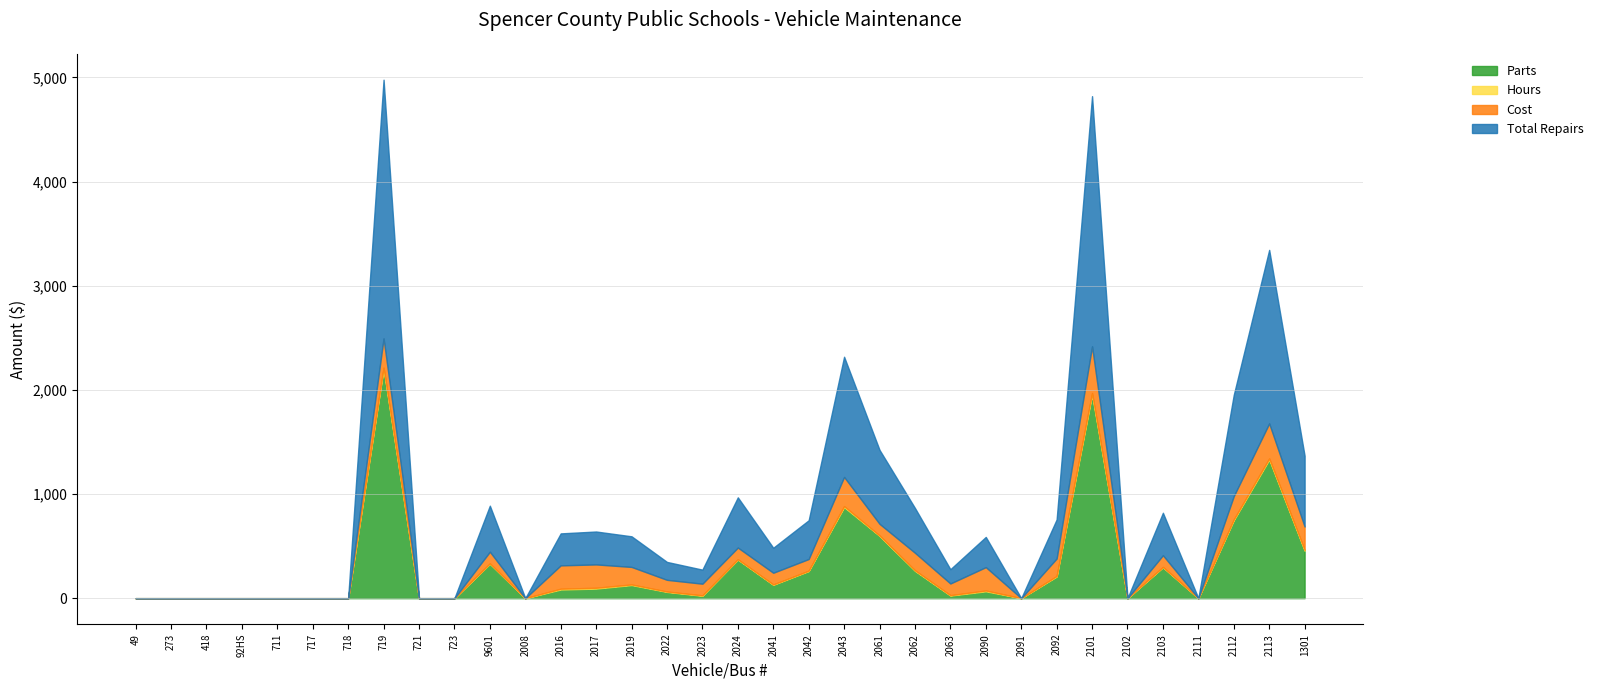

Is it true that Total Repairs equals 0 at 2111?

True